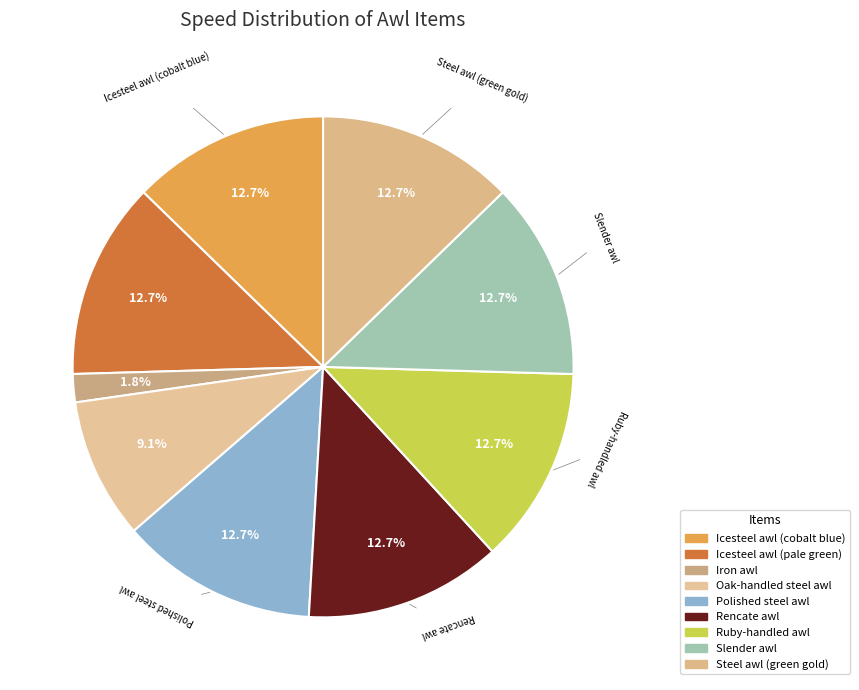

Count the number of slices in the pie.

9